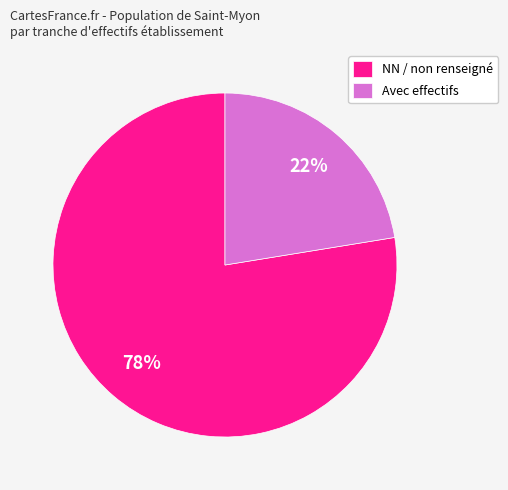

Which slice is the smallest?

Avec effectifs